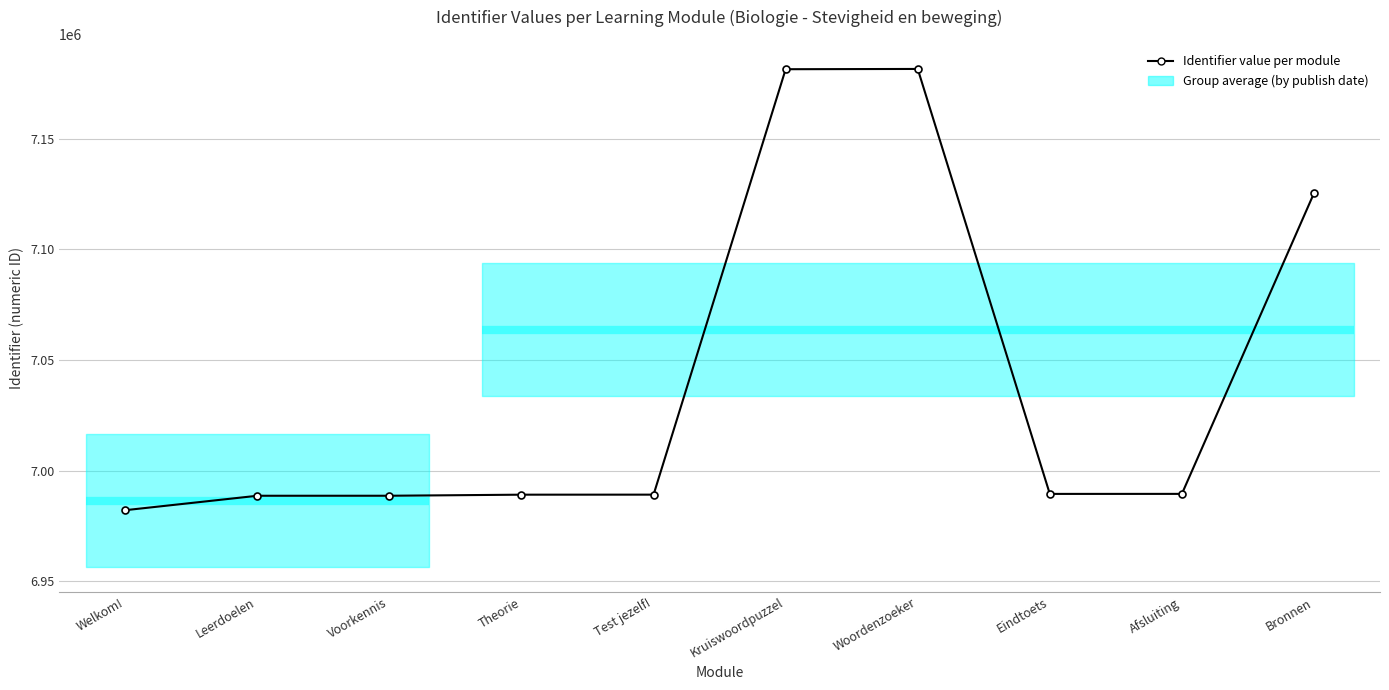

What is the smallest value displayed?

6982164